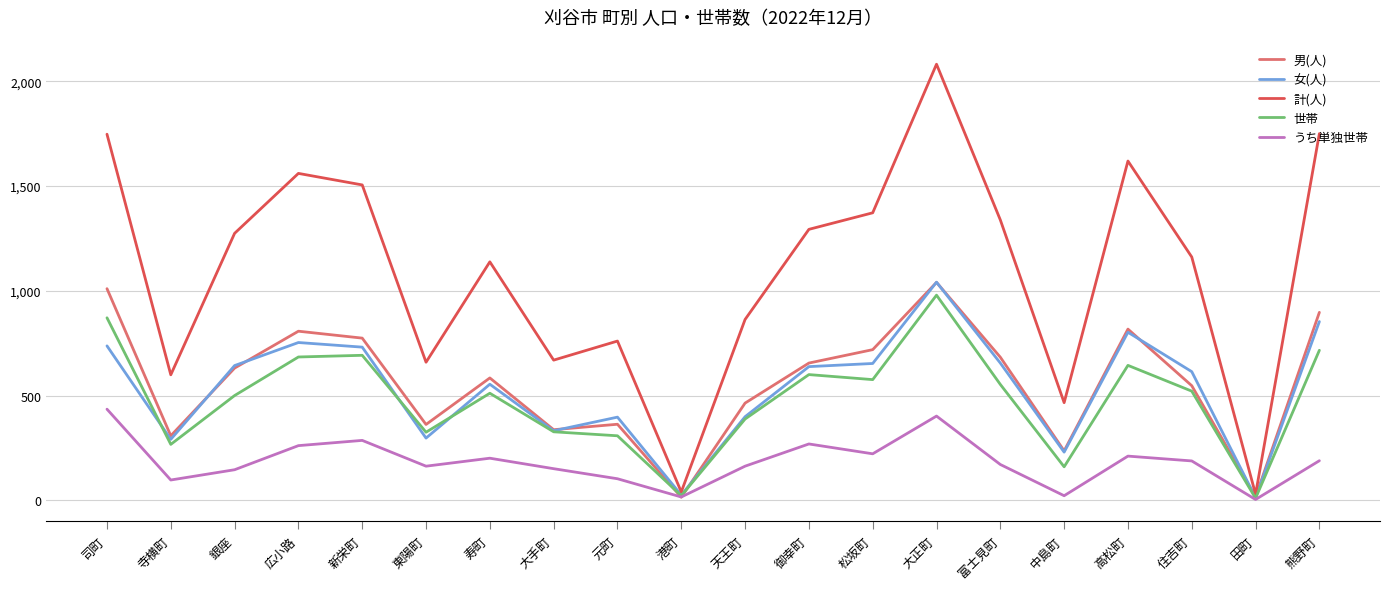

True or false: 男(人) has a value of 464 at 天王町.

True